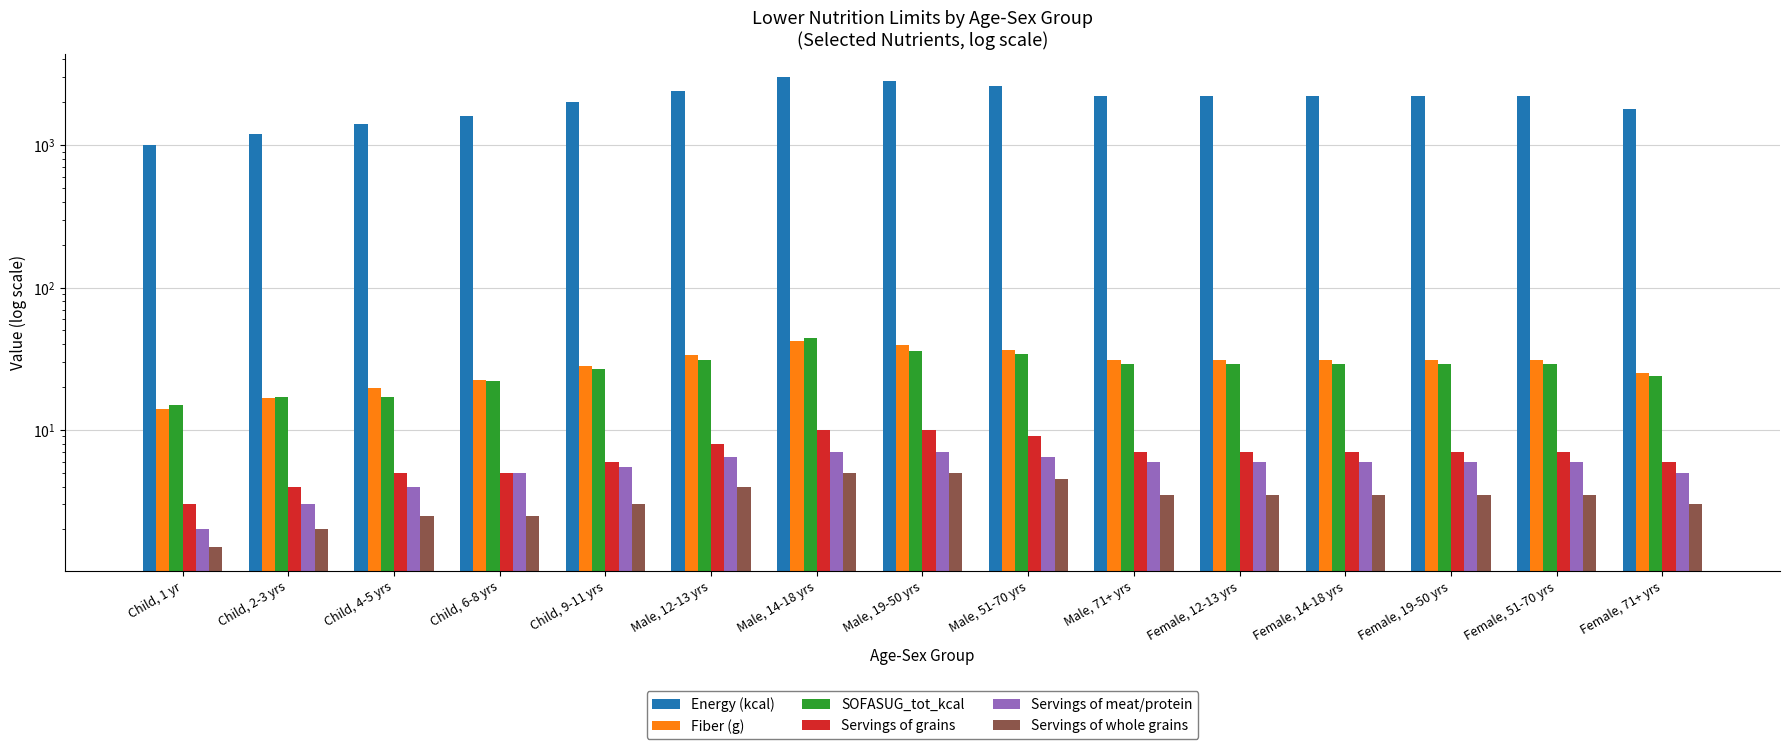

How many values in the SOFASUG_tot_kcal series exceed 29?

4